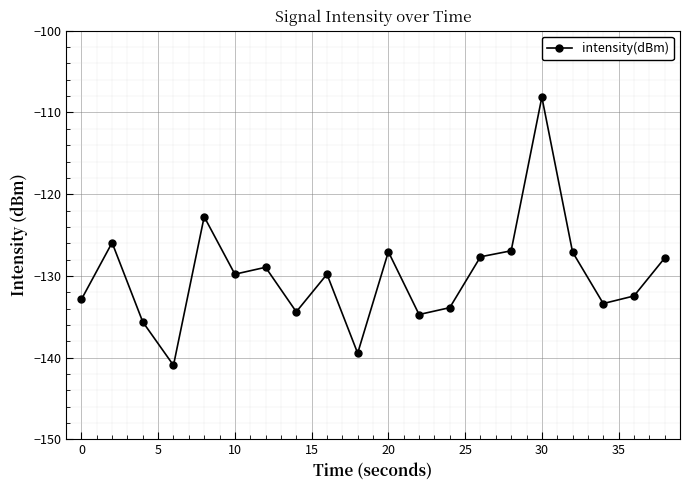

True or false: there are more than 0 points higher than both neighbors.

True